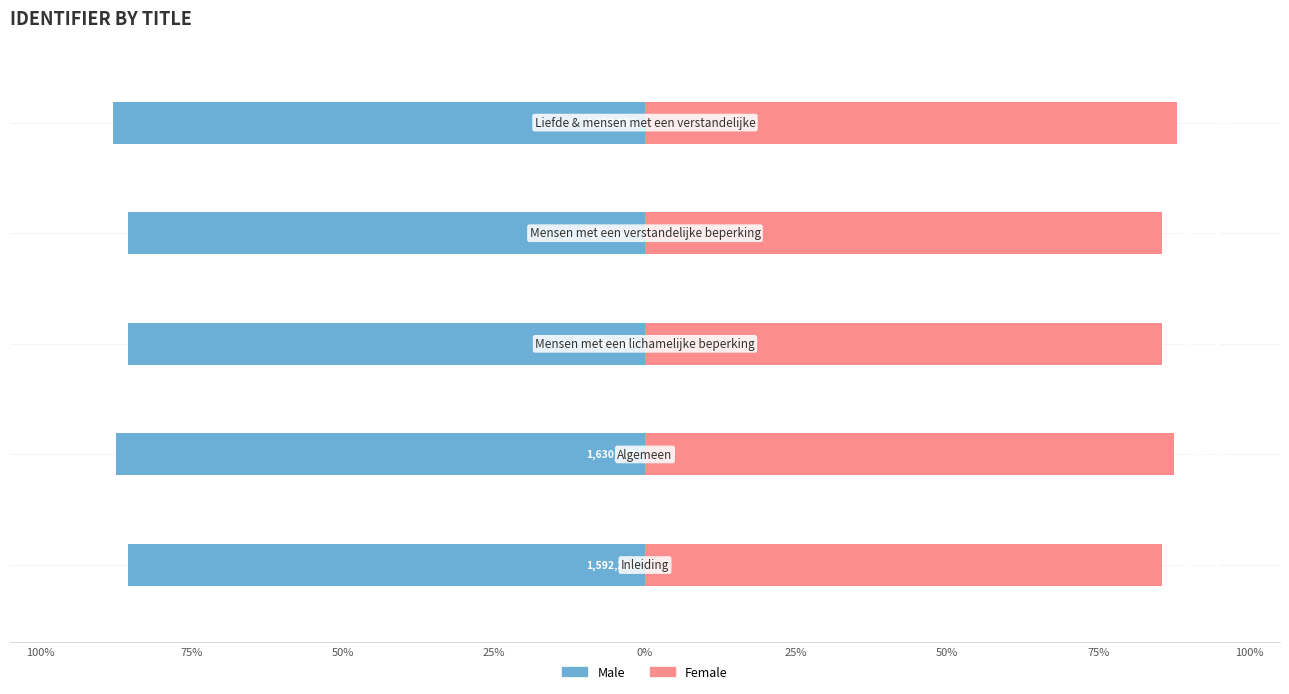

Is the value of Male at 75% greater than the value of Female at 50%?

No